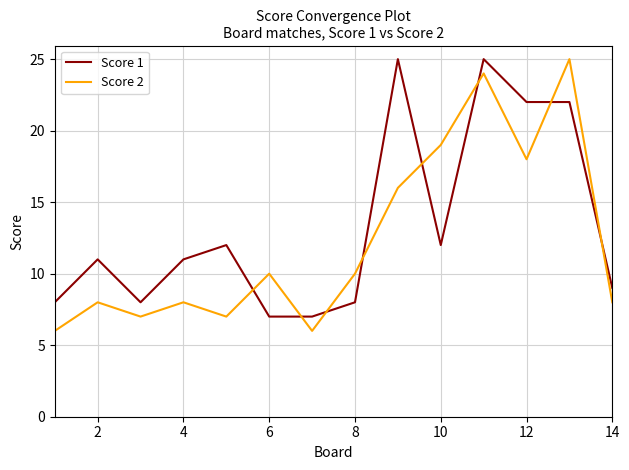

After their last crossing, which series has the higher values: Score 1 or Score 2?

Score 1